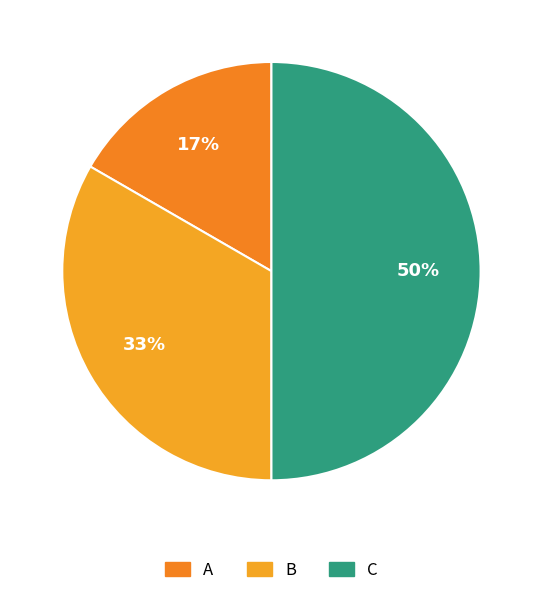

How many slices are in this pie chart?

3